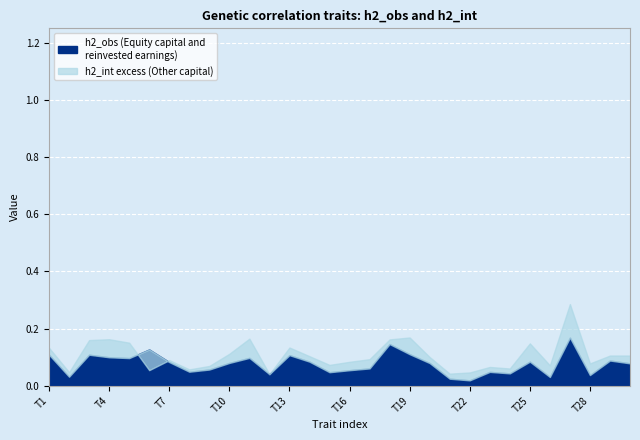

Which has a higher value, 18 or 22?

18